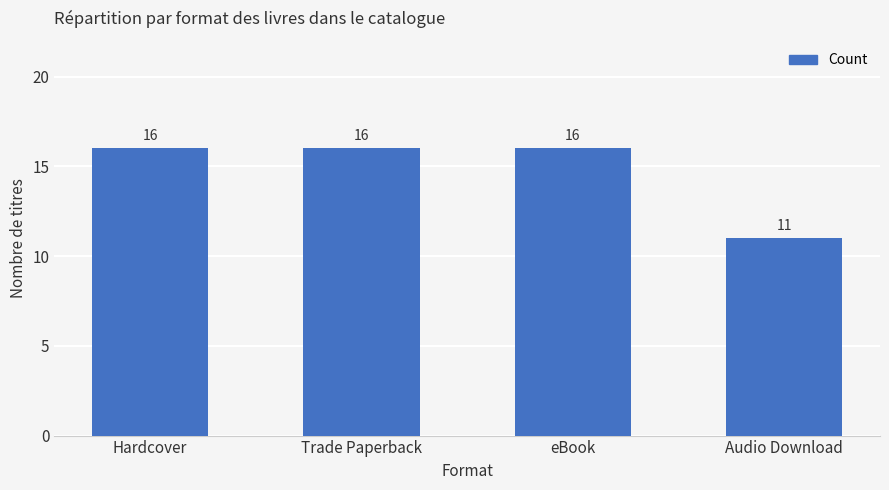

What is the sum of the values at eBook and Hardcover?

32